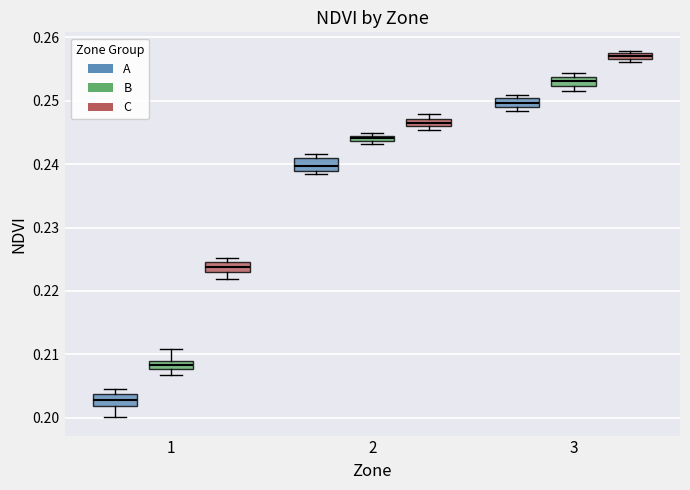

Which box has the lowest median line?

1 (A)